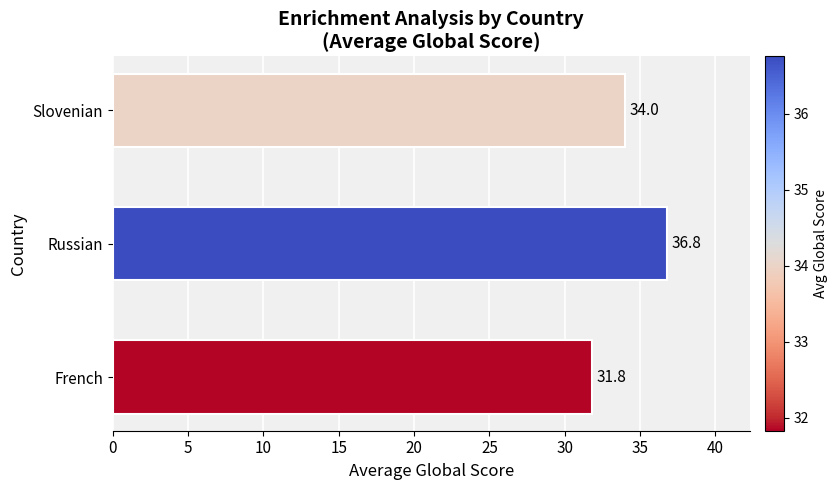

What is the average value?

34.2